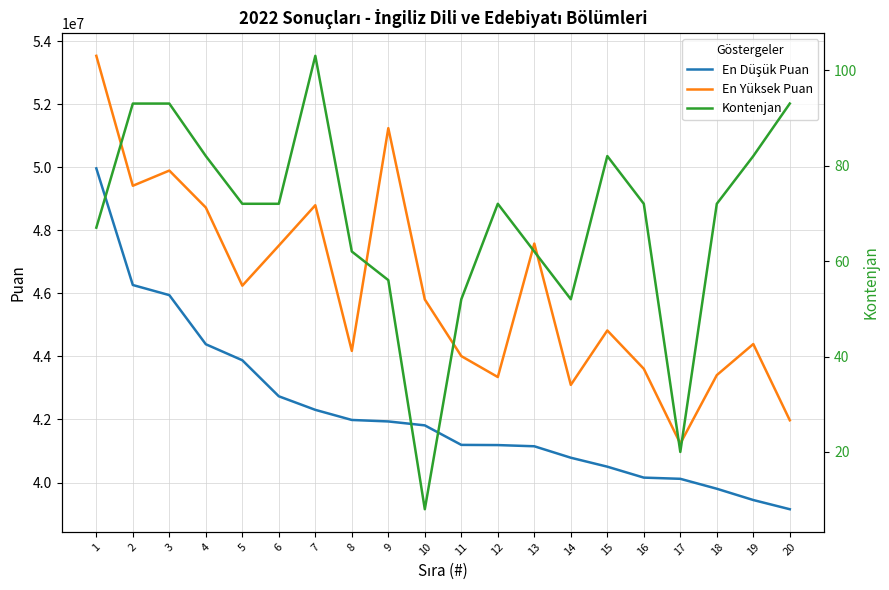

What is the difference between the maximum and minimum values in the Kontenjan series?

95